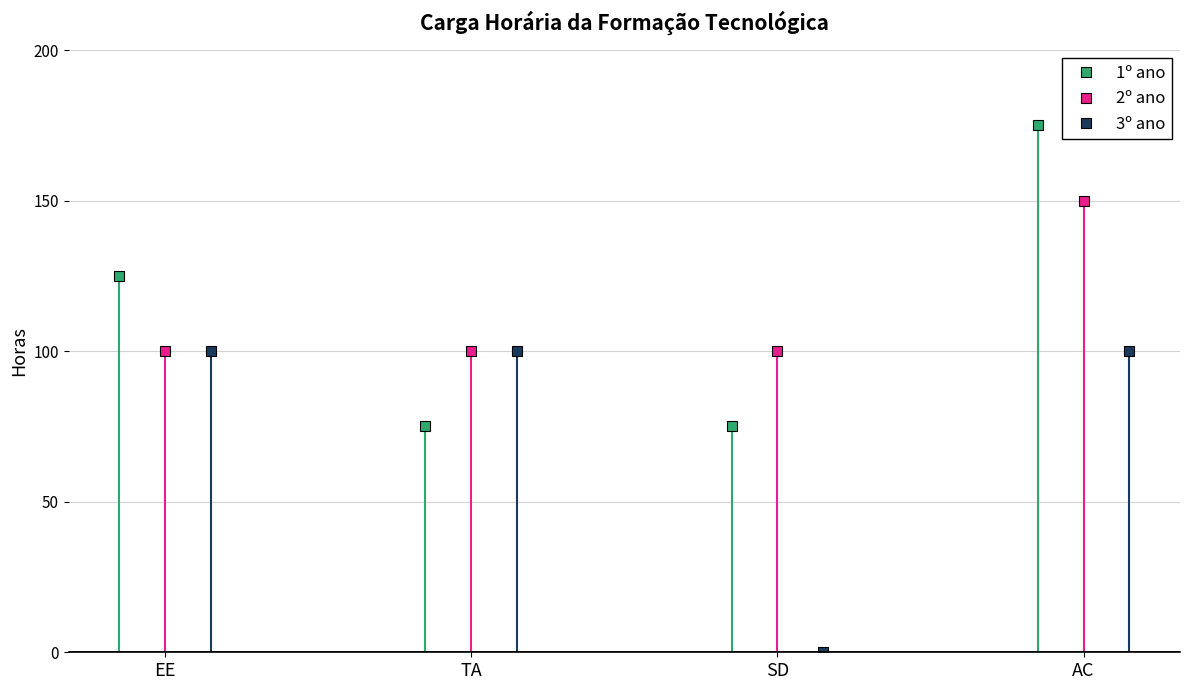

What are all the series names shown in the legend?

1º ano, 2º ano, 3º ano